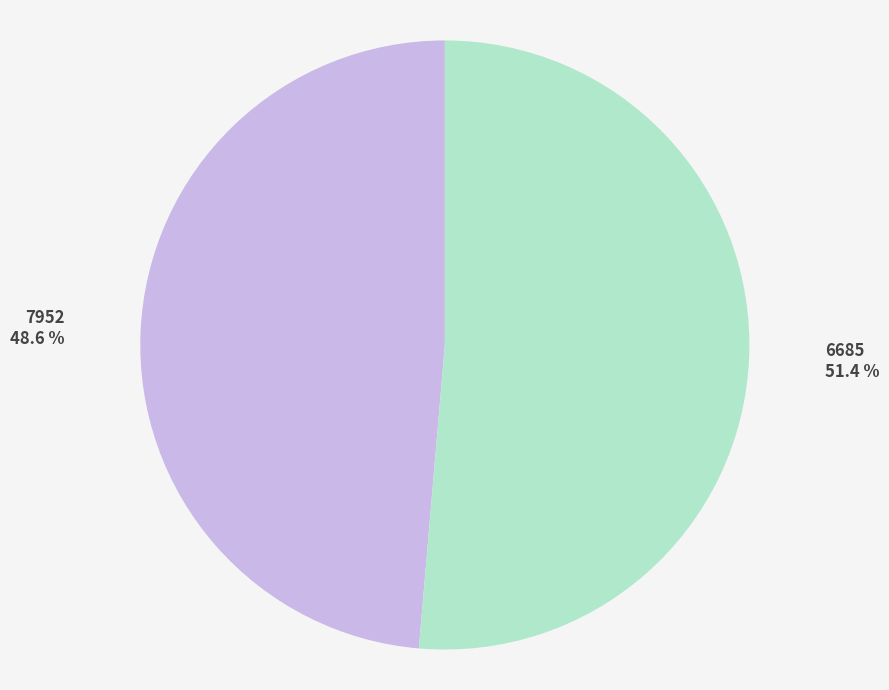

Combined, what portion of the pie is 6685 and 7952?

100.0%